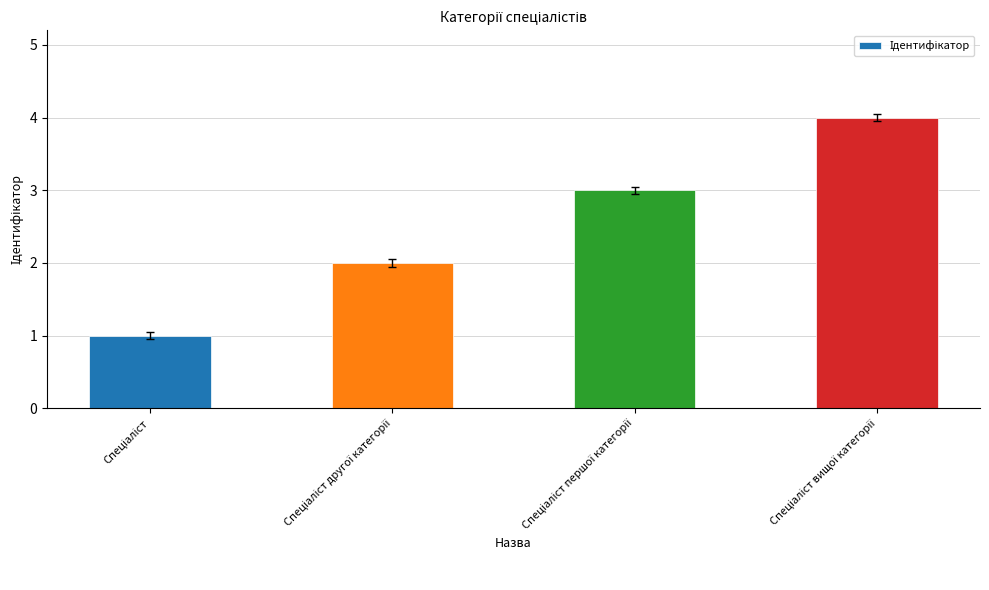

What is the sum of all values?

10